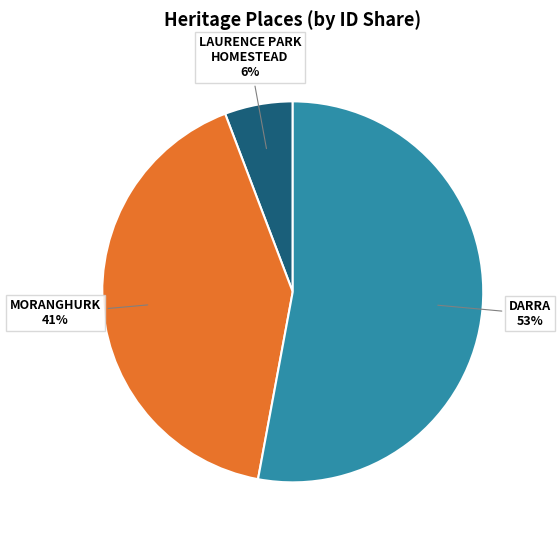

To the nearest percent, what percentage of the pie is DARRA?

53%